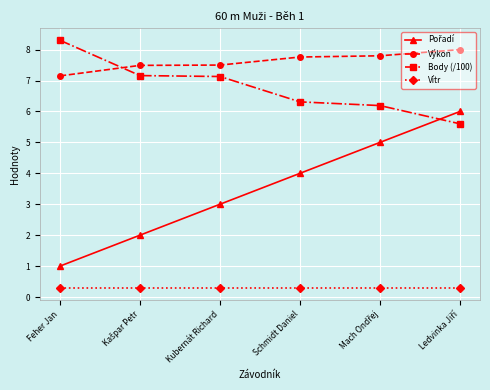

What is the approximate value of Výkon at Schmidt Daniel?

7.8